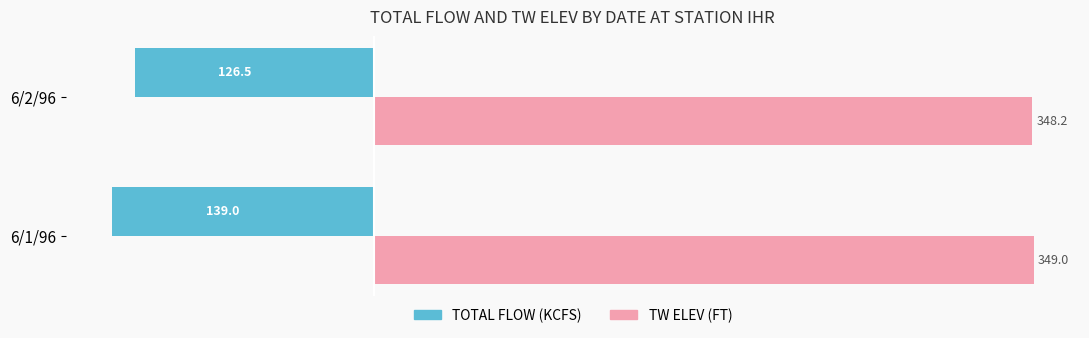

At which category is the sum across all series the highest?

6/2/96